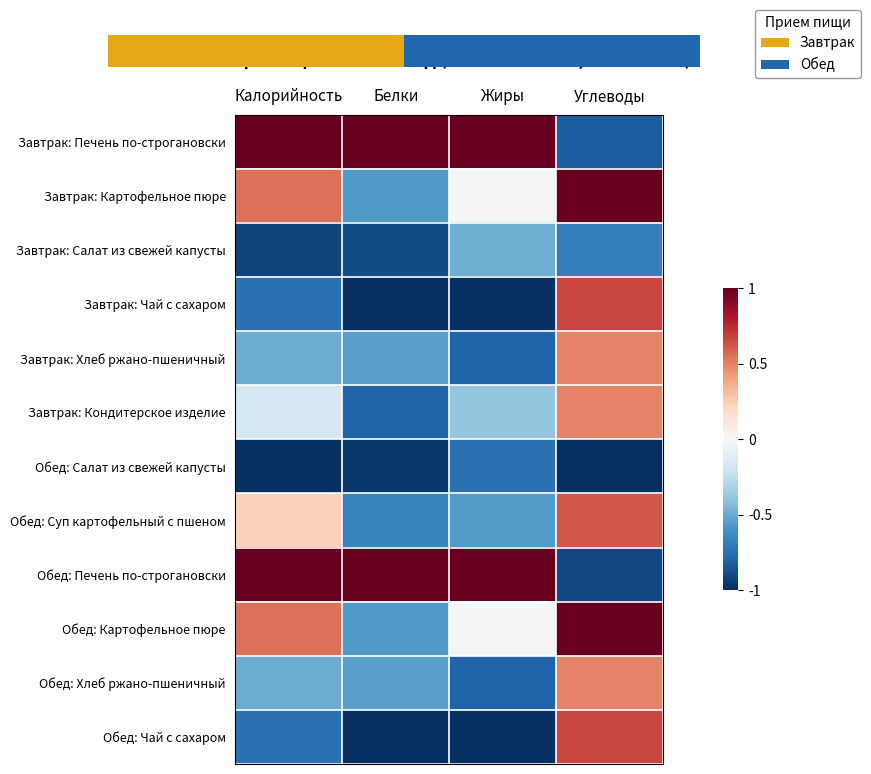

Count the row_10 values in the range 0 to 1.

1